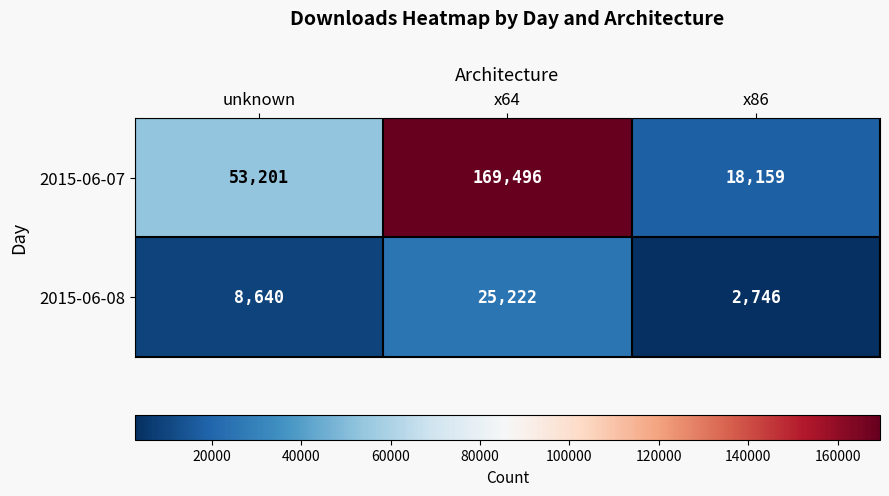

Reading left to right, extract all data points from this chart.

2015-06-07: unknown=53201	x64=169496	x86=18159
2015-06-08: unknown=8640	x64=25222	x86=2746